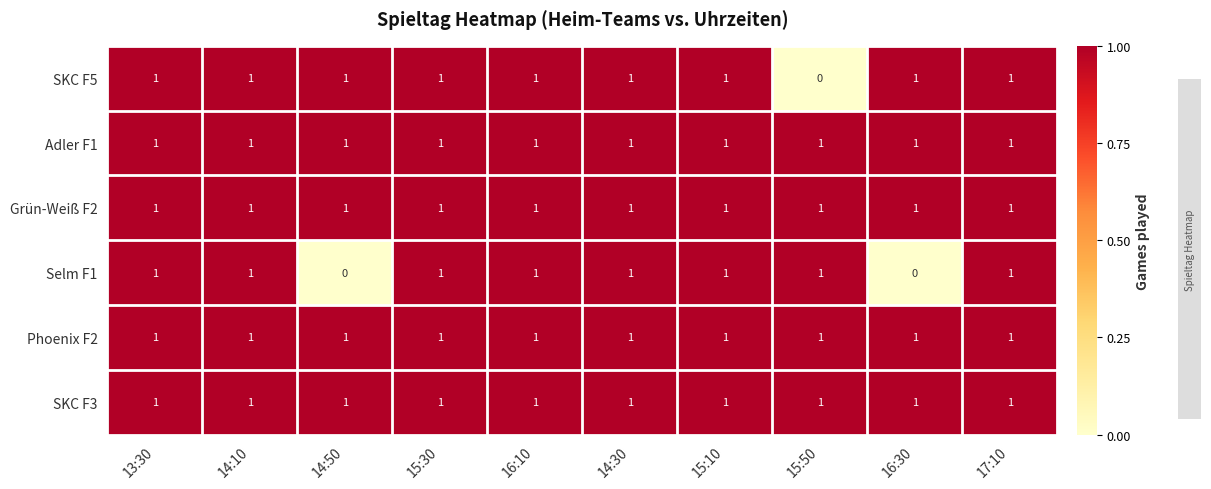

The SKC F5 series shows 1 at 15:30. True or false?

True